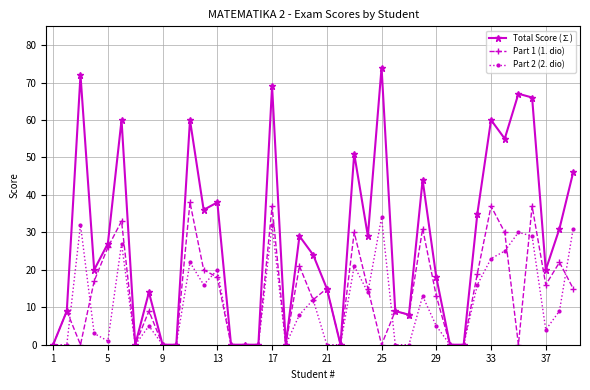

What is the value of the Part 1 (1. dio) point at the 14th from the left?

0